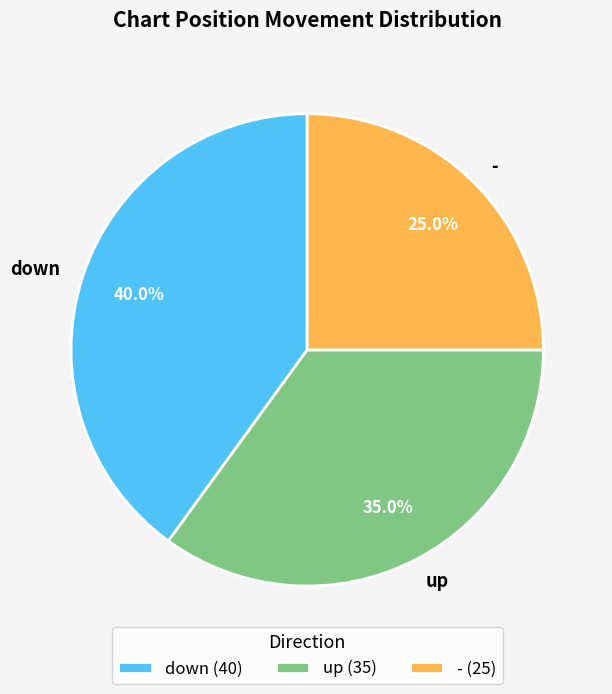

True or false: up accounts for 26% of the total.

False